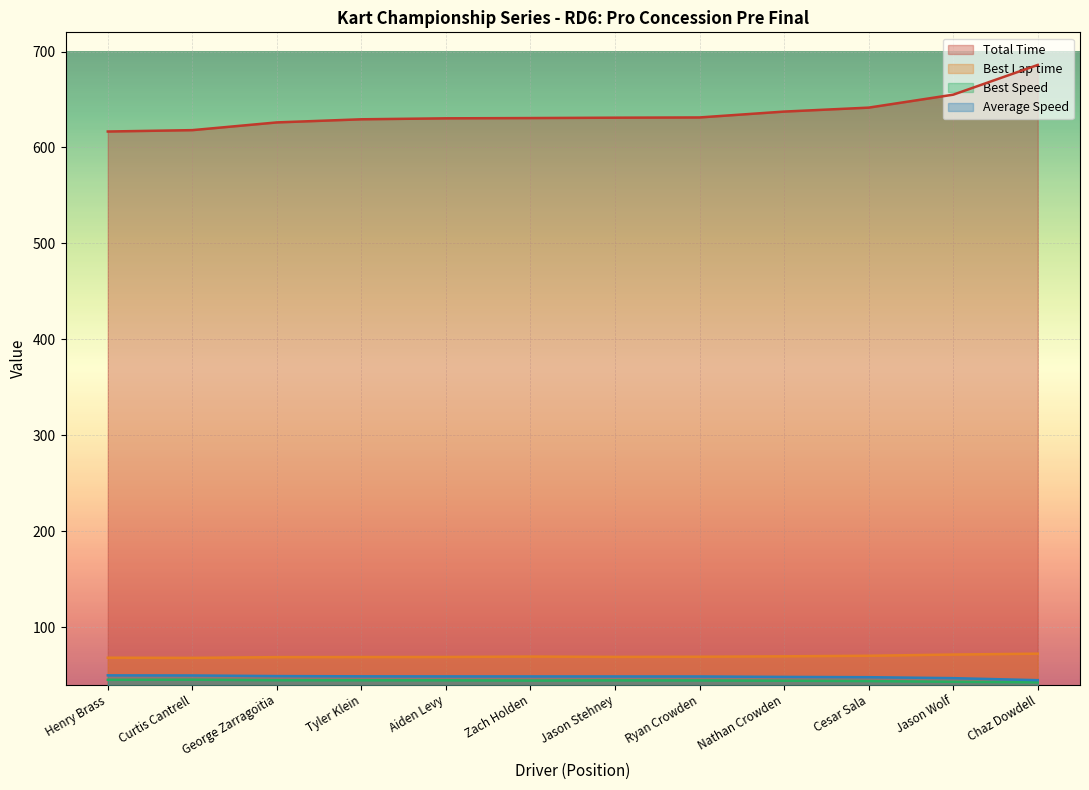

What is the label of the 9th point from the left?

Nathan Crowden